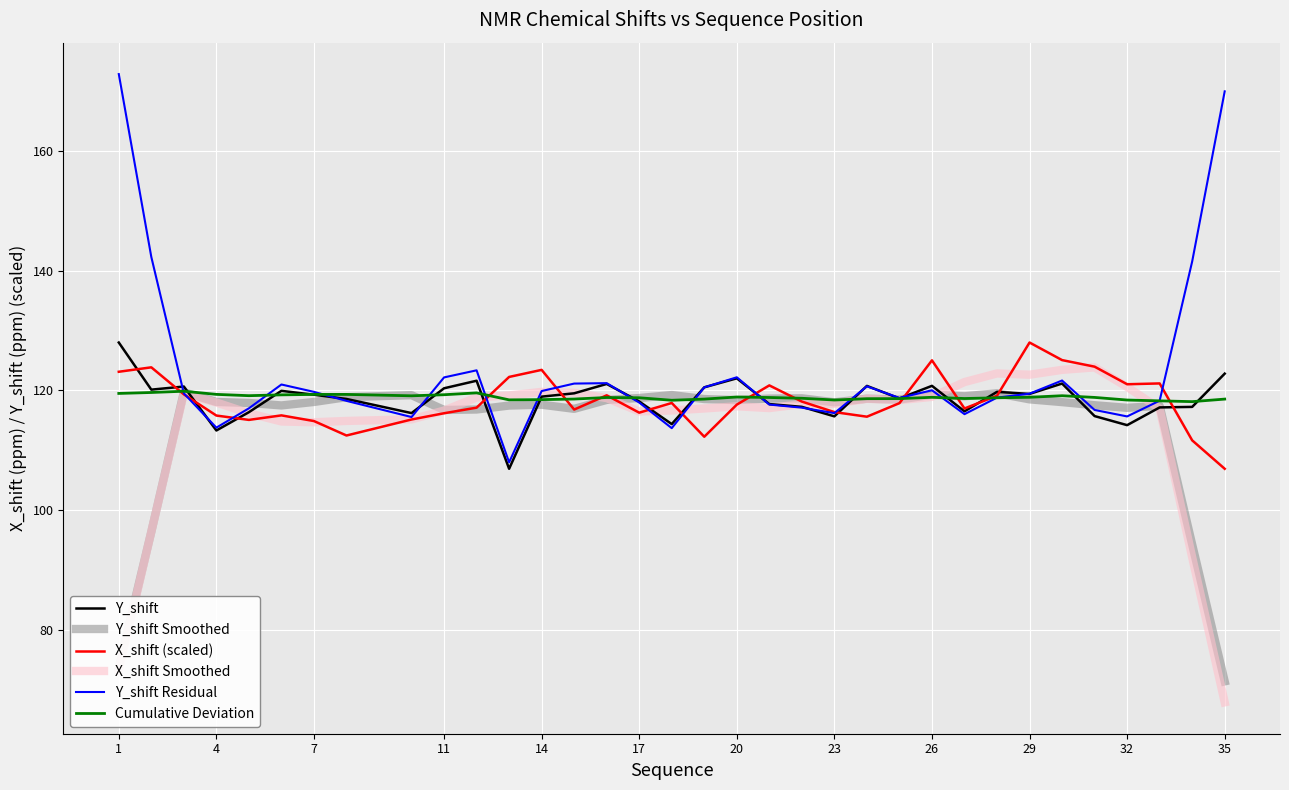

What is the minimum value shown in the chart?

67.9